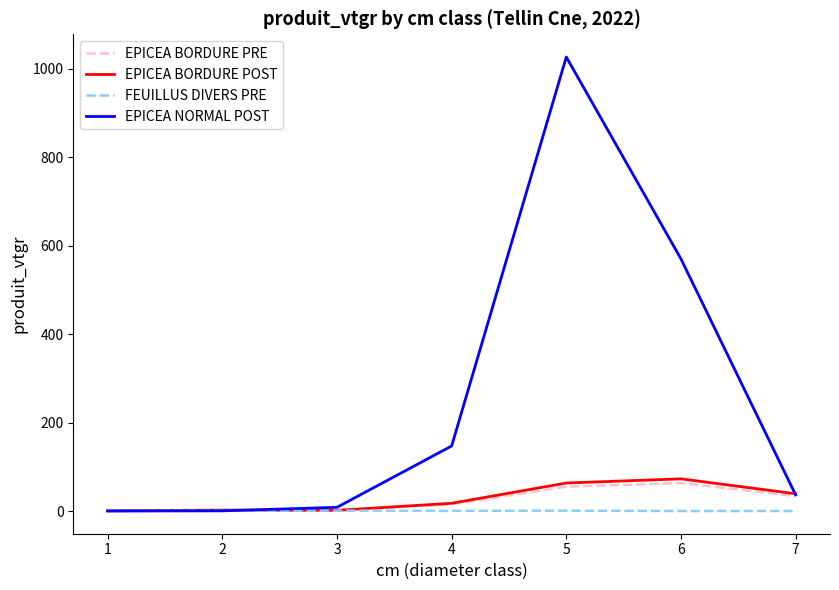

Which series has the largest total across all categories?

EPICEA NORMAL POST